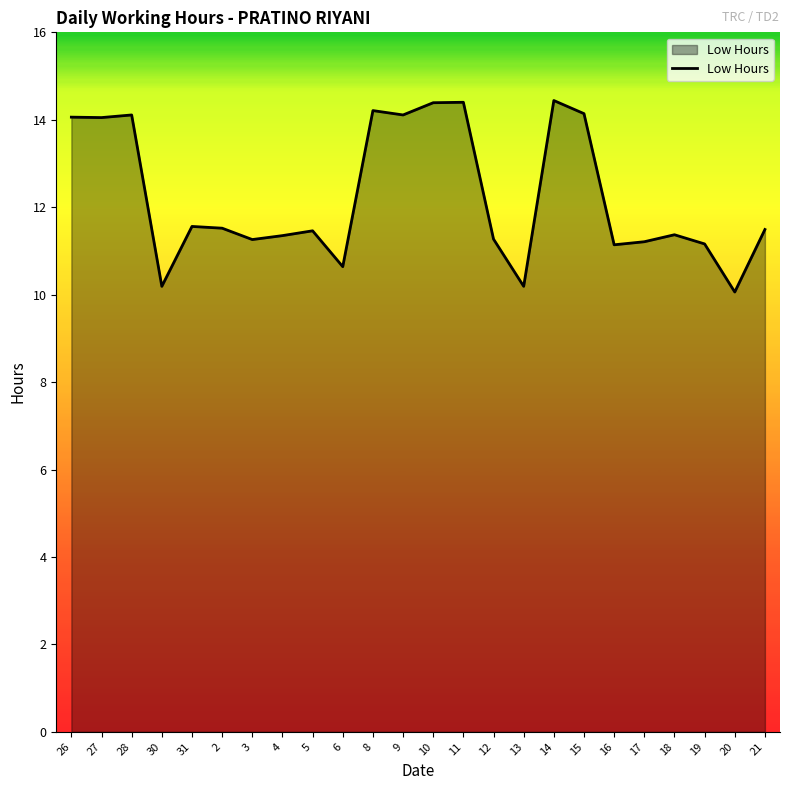

Approximately how many times larger is the value at 8 compared to 27?

1.0